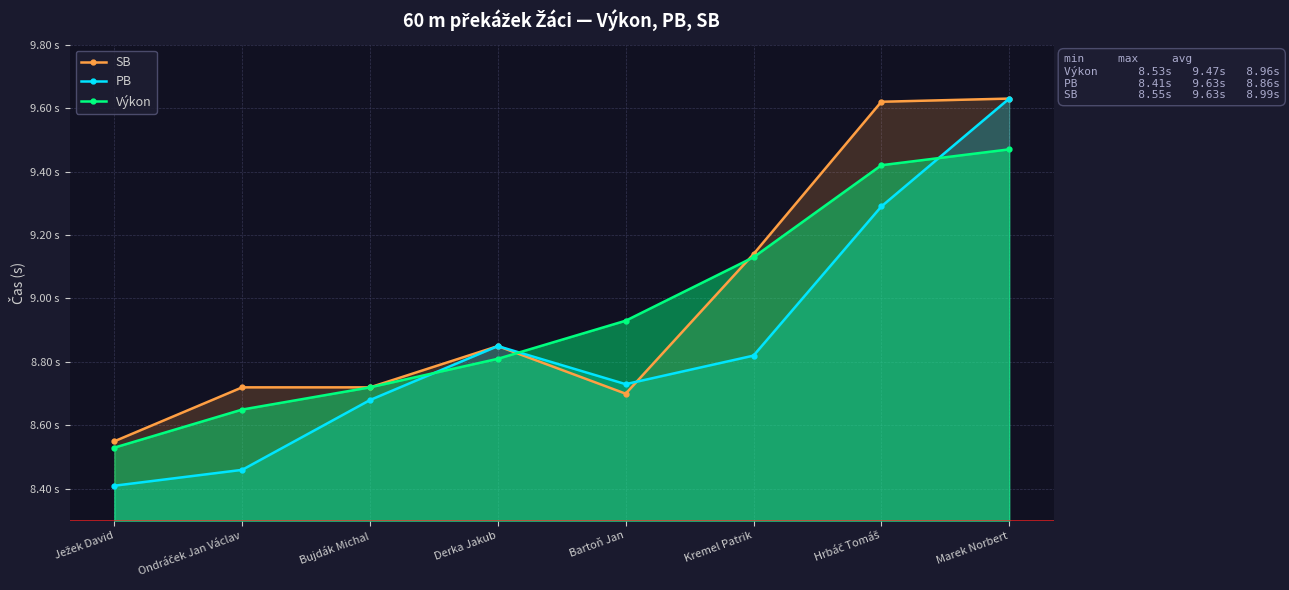

What is the average value of the SB series?

9.0